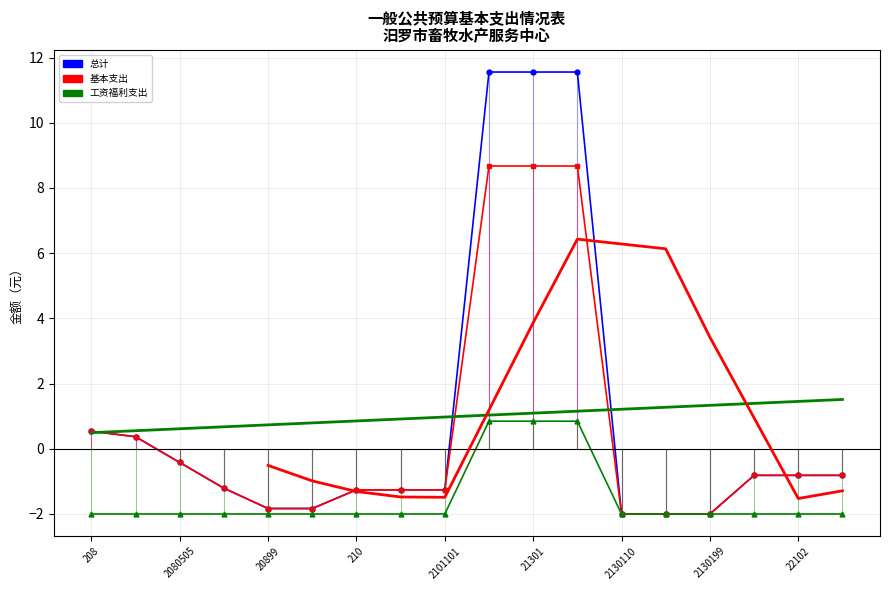

Which series has the largest total across all categories?

总计